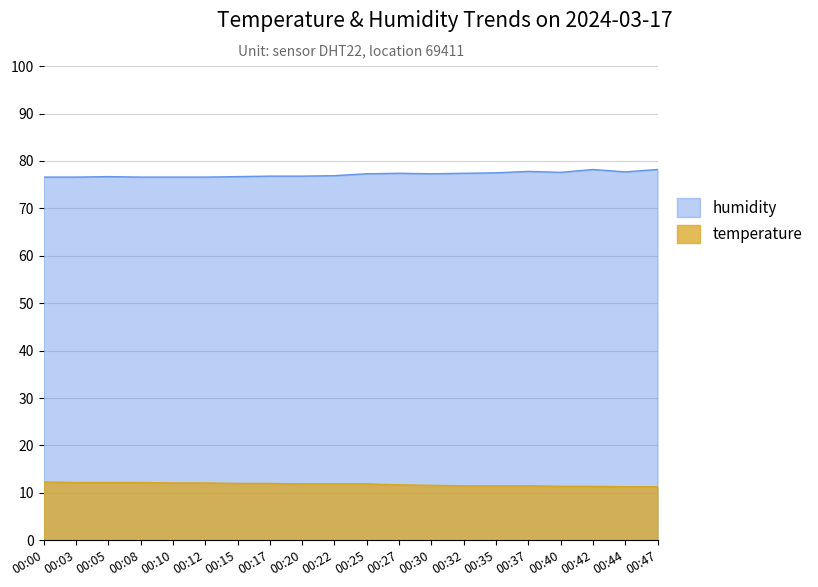

What is the difference between the temperature values at 00:08 and 00:25?

0.3